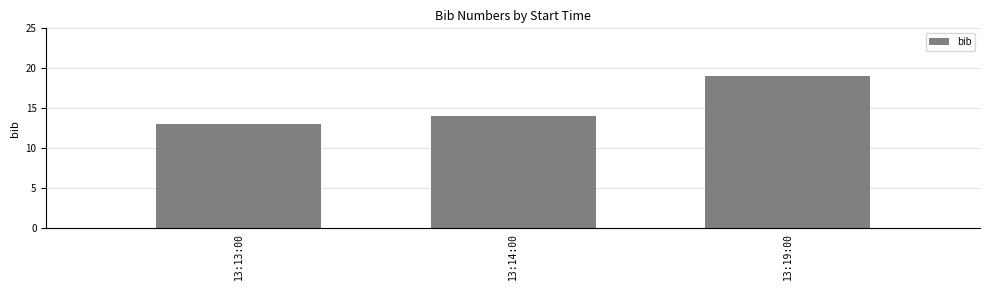

Reading right to left, what are all the values shown in this chart?

19	14	13